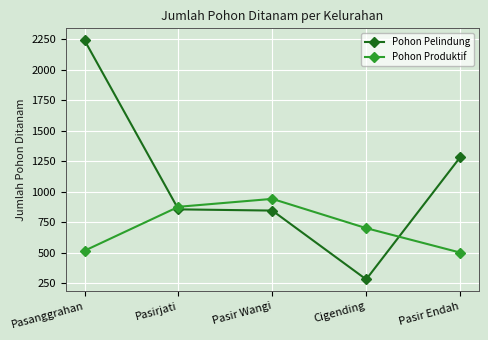

What is the spread (max minus min) of values at Pasir Endah?

780